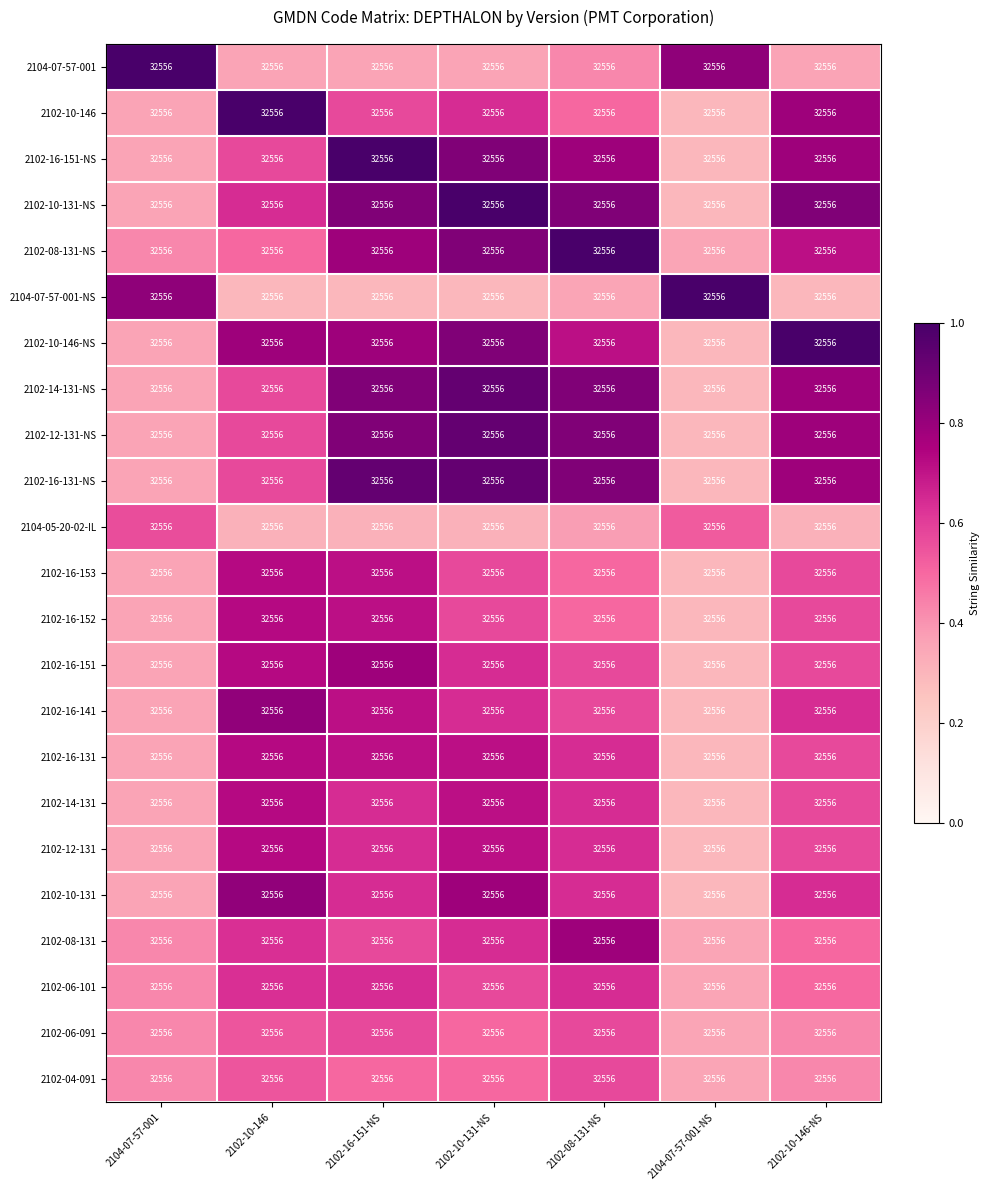

Rank the categories by 2102-16-152 value from highest to lowest.

2102-10-146, 2102-16-151-NS, 2102-10-131-NS, 2102-10-146-NS, 2102-08-131-NS, 2104-07-57-001, 2104-07-57-001-NS